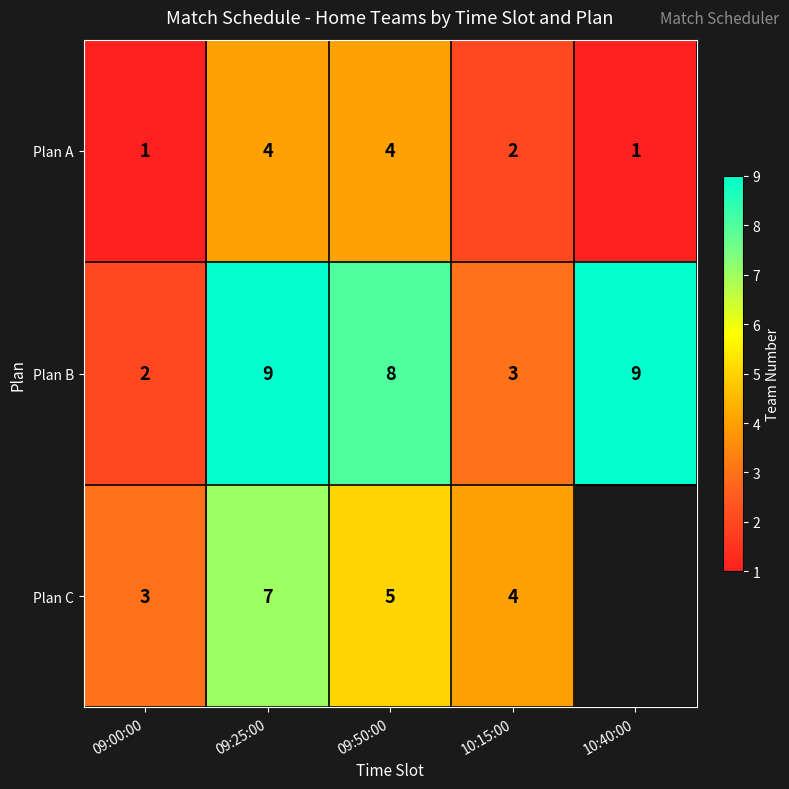

The value of Plan B at 09:25:00 is 2.0. True or false?

False